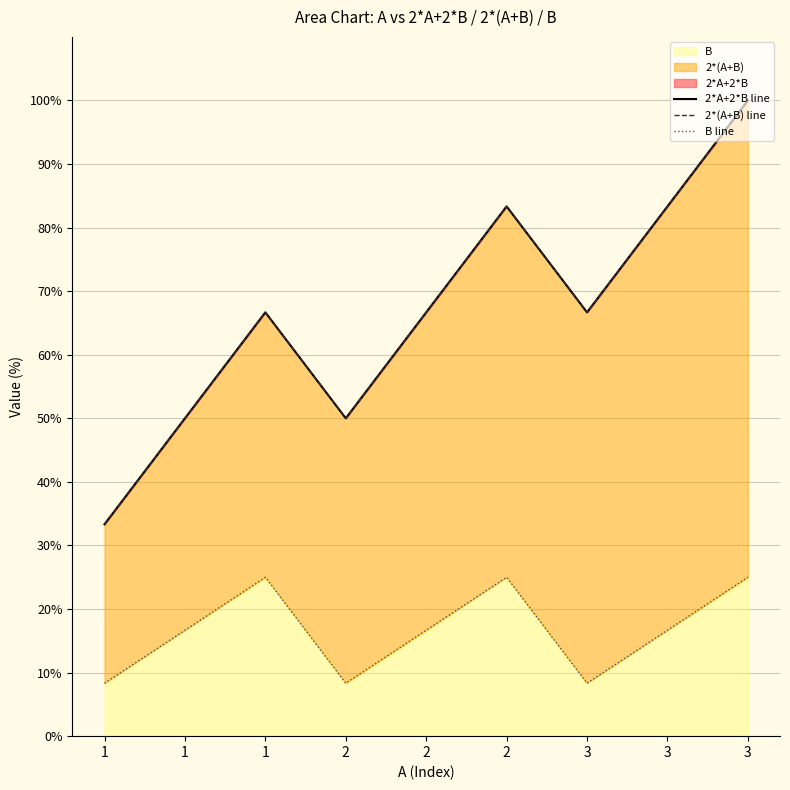

True or false: 2*(A+B) line and 2*A+2*B line cross at least once.

False